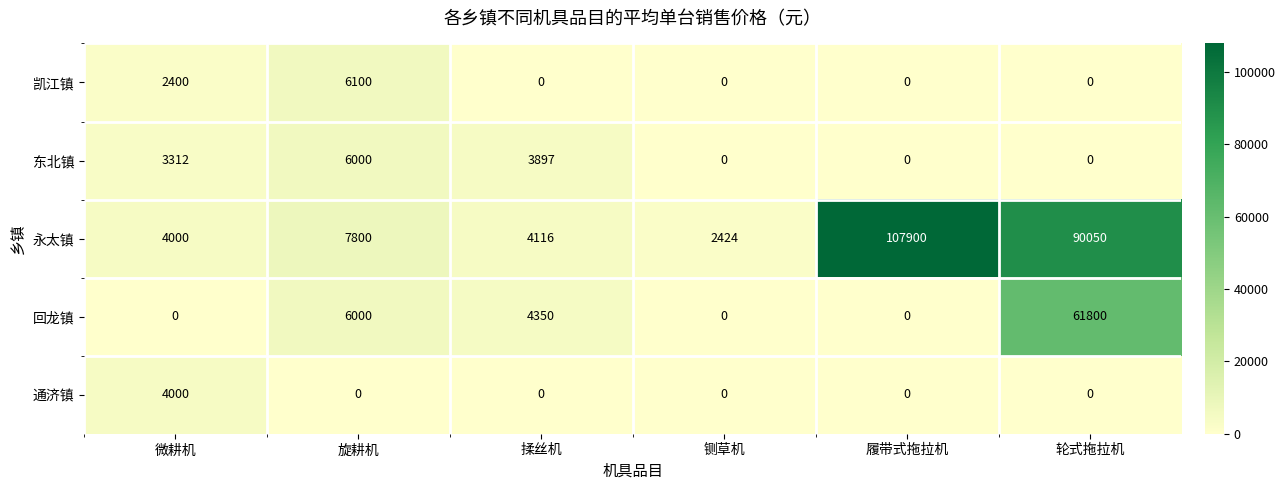

Which series has the largest total across all categories?

永太镇